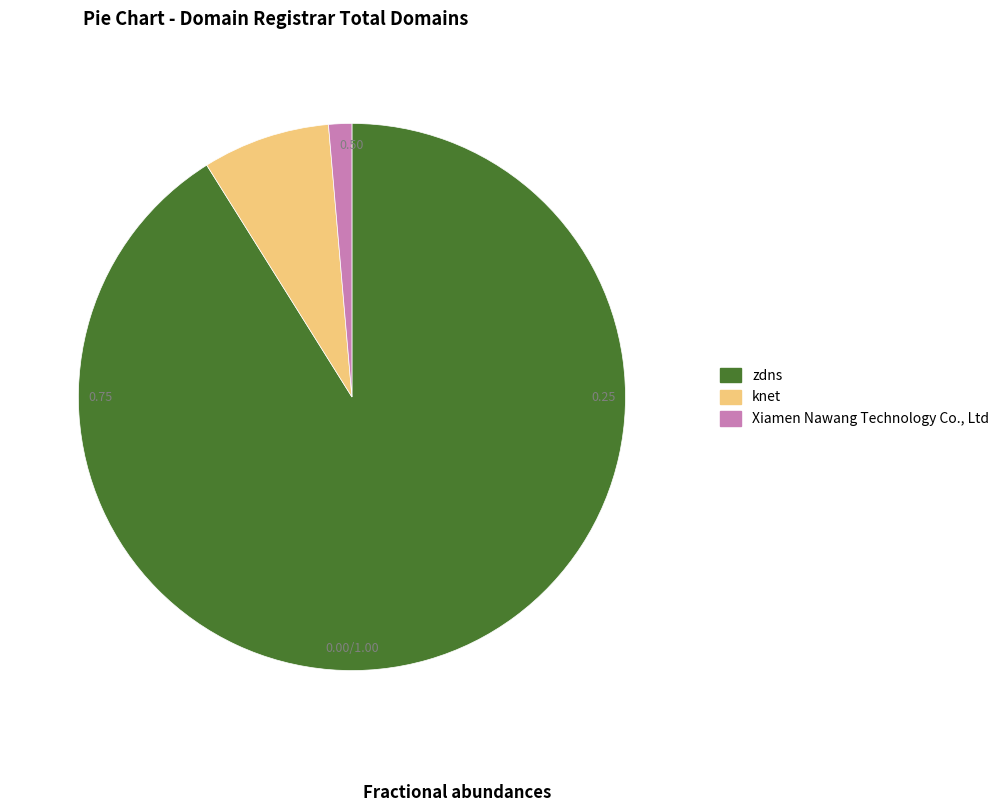

Do zdns and Xiamen Nawang Technology Co., Ltd together represent more than half of the pie?

Yes